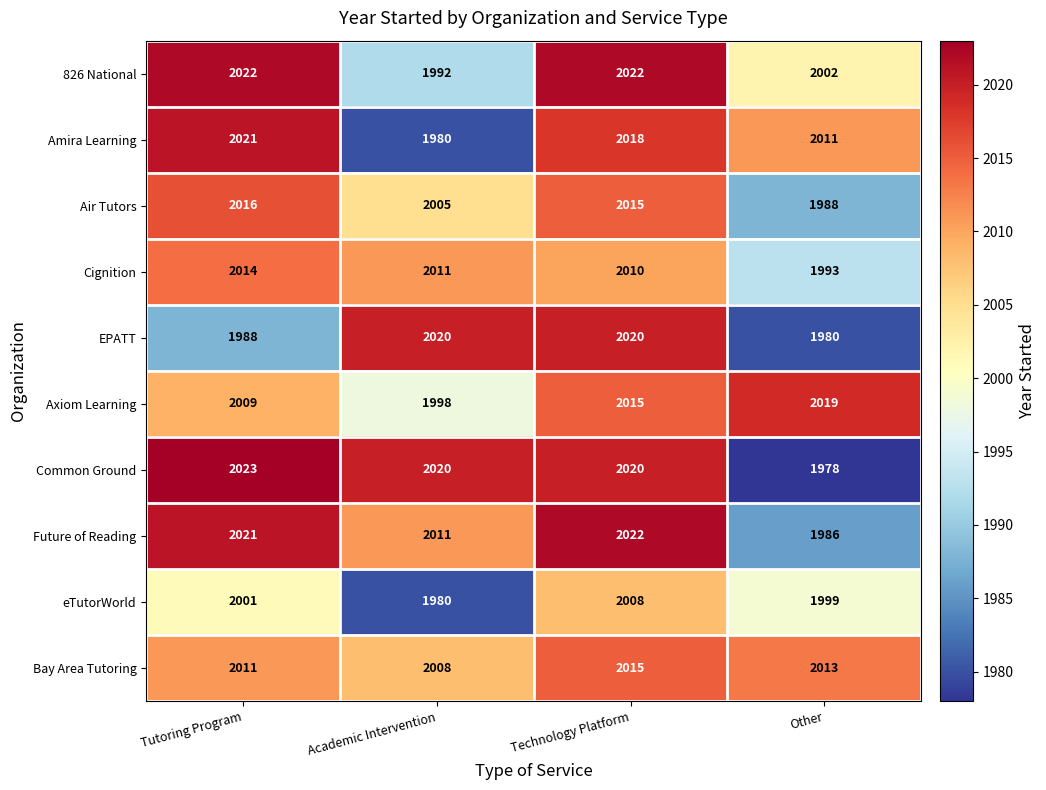

Which category has the lowest value in the Future of Reading series?

Other